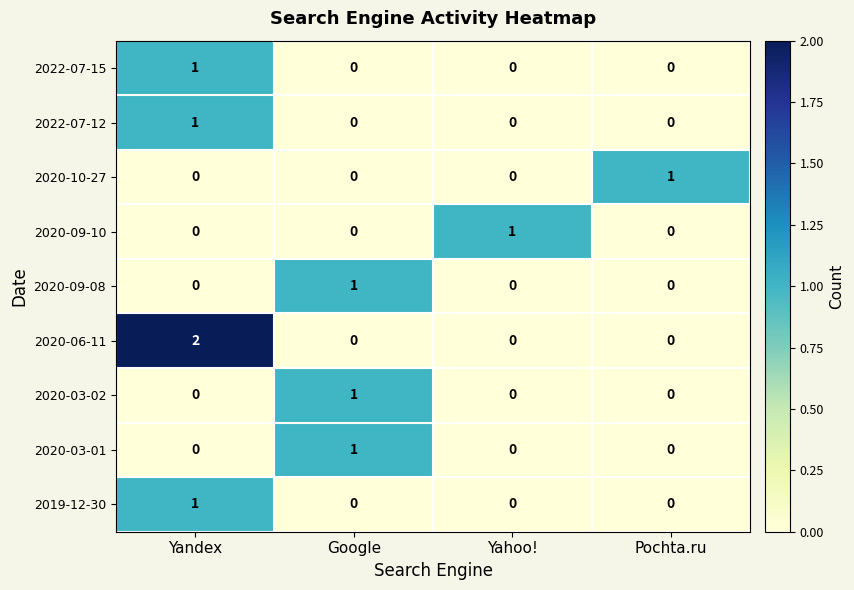

Which series has the widest spread of values?

2020-06-11